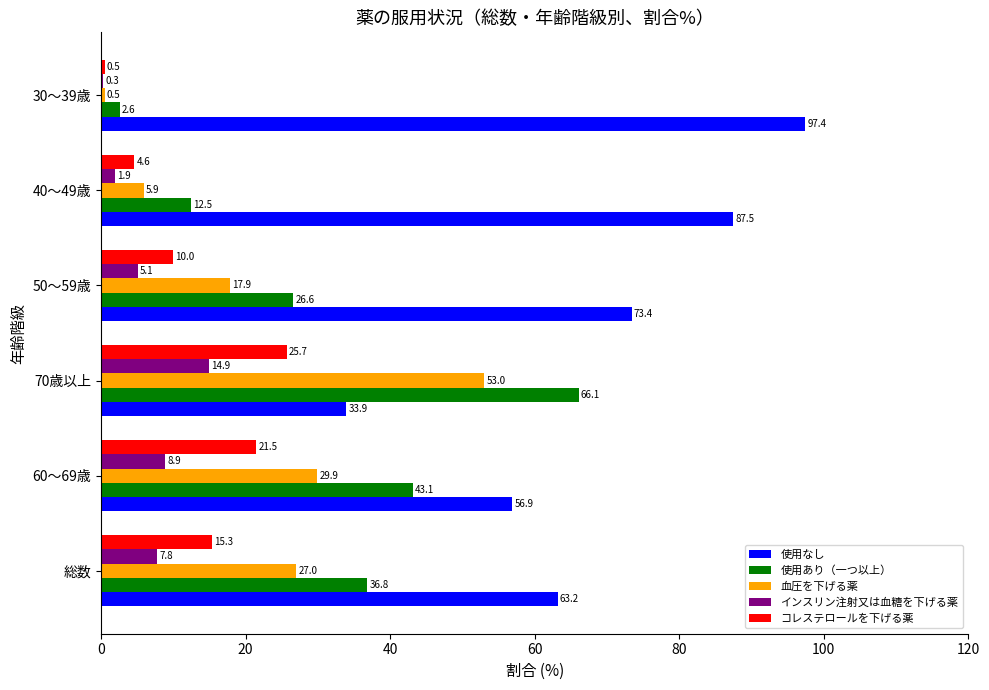

What is the sum of the 血圧を下げる薬 values at 70歳以上 and 50～59歳?

70.9